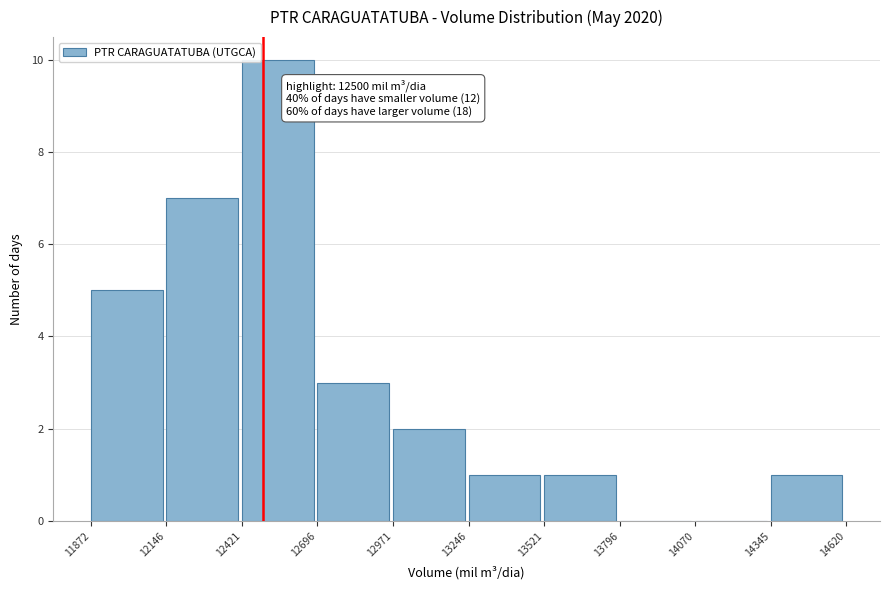

Which range on the x-axis has the tallest bar?

12421 to 12696